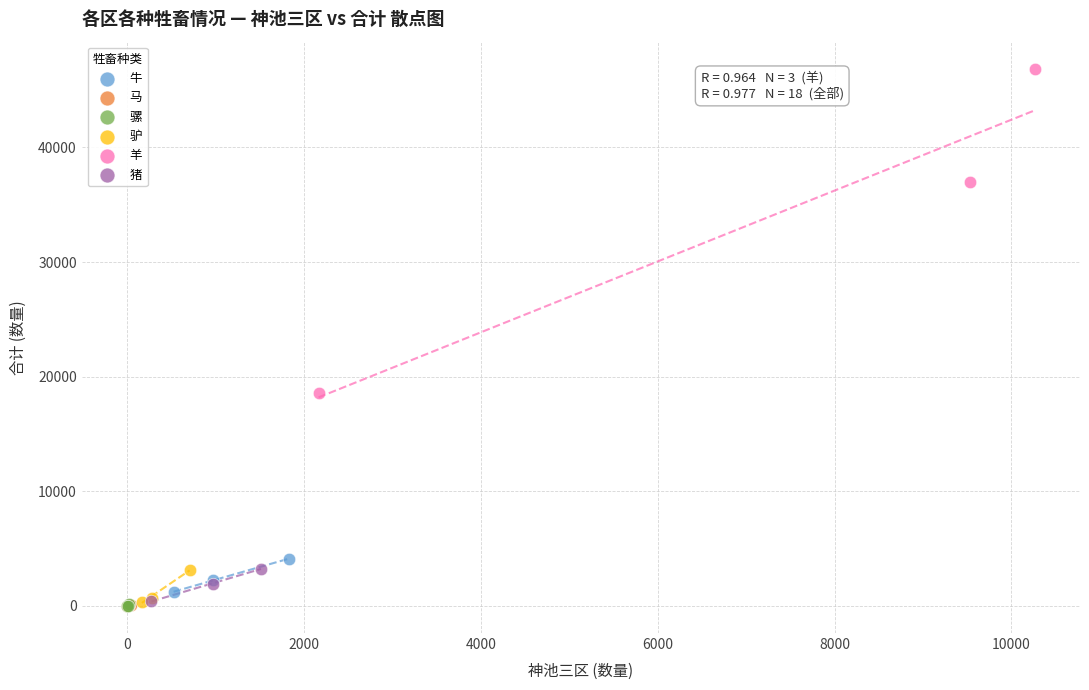

Which series has the largest Y range (max minus min)?

羊